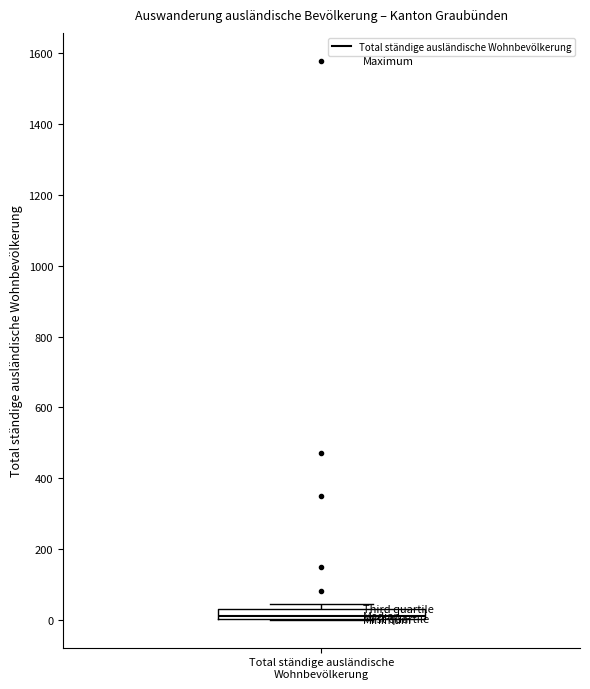

Where is the lower edge of the box for Total ständige ausländische Wohnbevölkerung on the y-axis? The values are not printed on the chart, so give them approximately, as read against the axis.

0